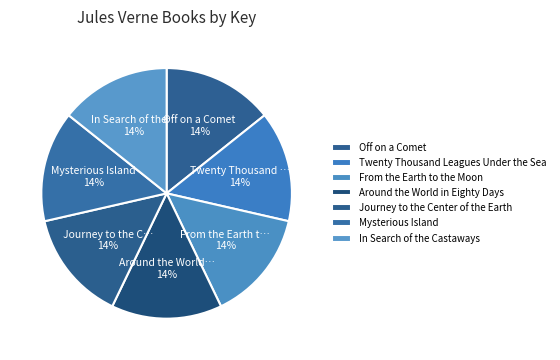

How many slices are in this pie chart?

7